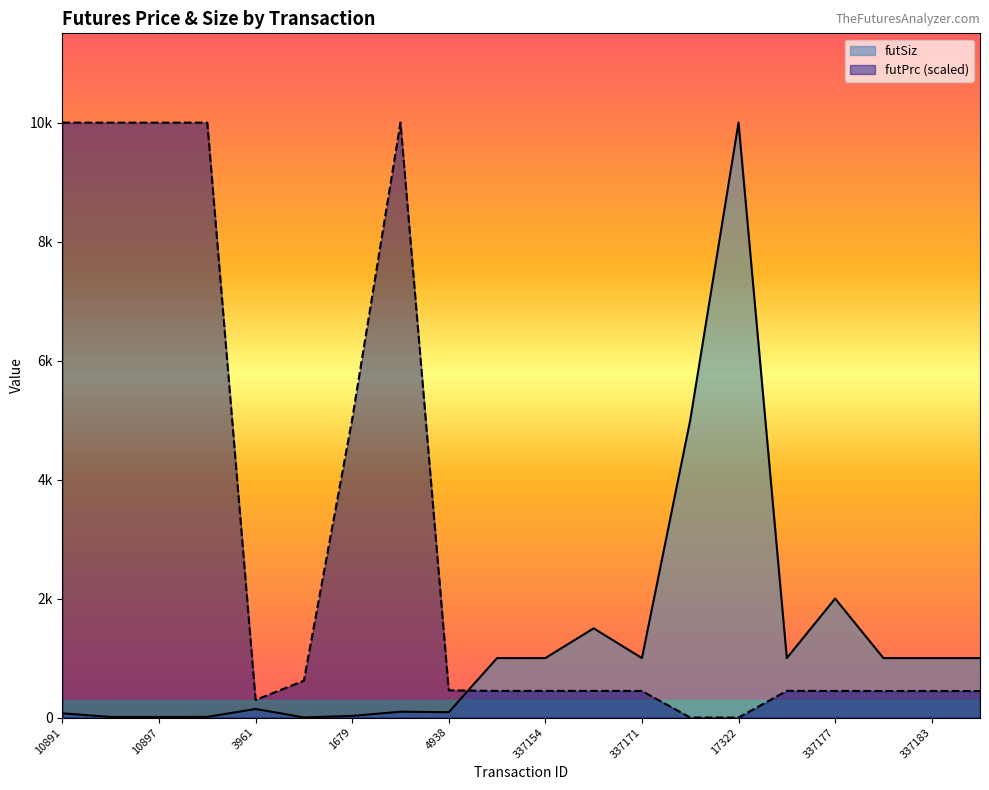

What is the label of the 1st point from the left?

10891